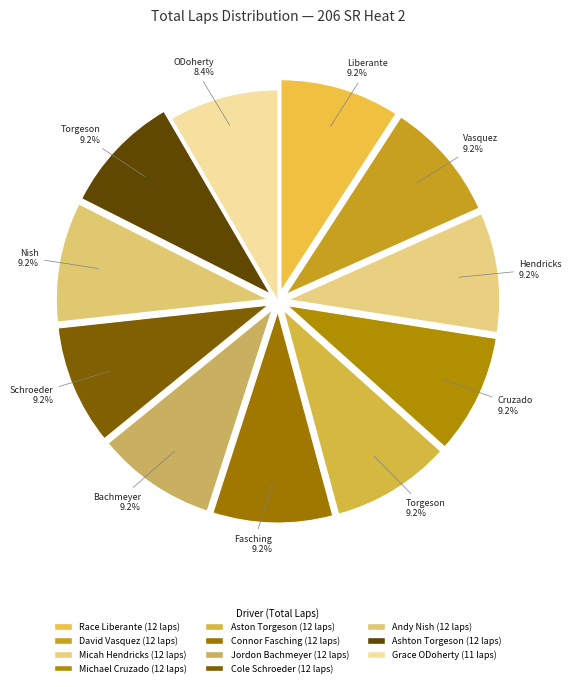

The Andy Nish slice represents 4% of the pie. True or false?

False